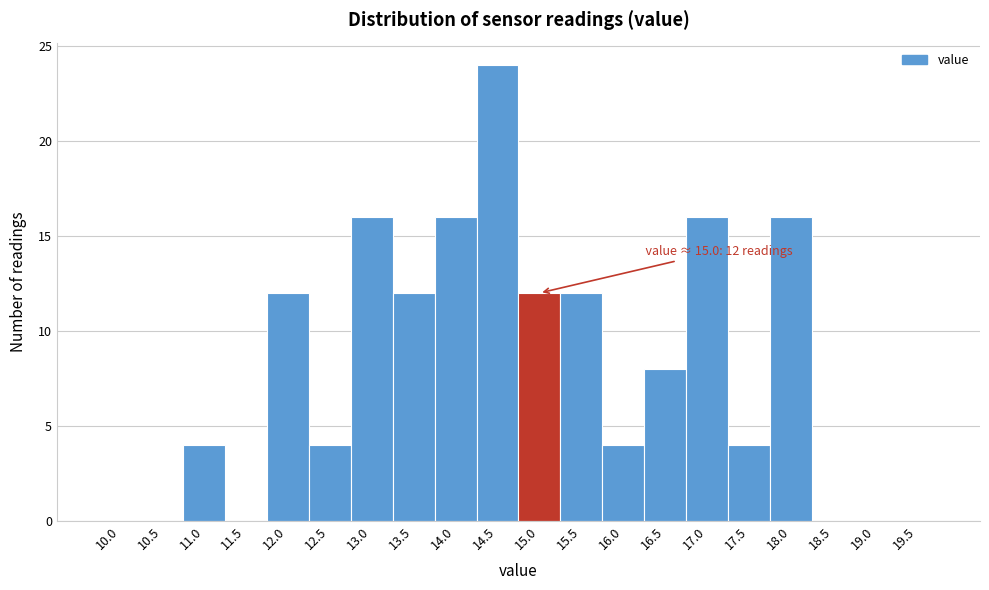

Reading right to left, what are all the values shown in this chart?

19.5=0	19.0=0	18.5=0	18.0=16	17.5=4	17.0=16	16.5=8	16.0=4	15.5=12	15.0=12	14.5=24	14.0=16	13.5=12	13.0=16	12.5=4	12.0=12	11.5=0	11.0=4	10.5=0	10.0=0